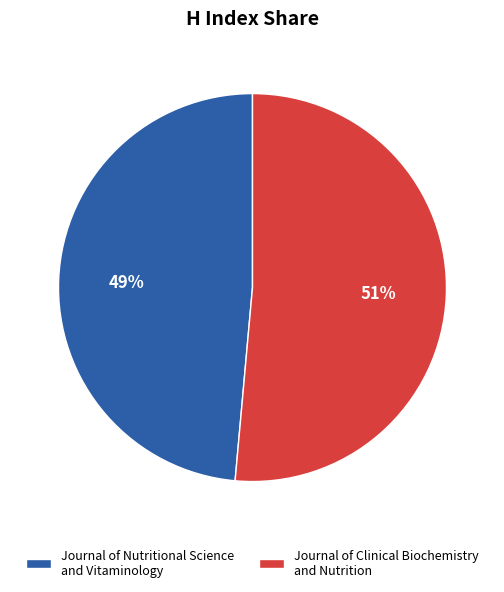

Which has a higher value, Journal of Nutritional Science and Vitaminology or Journal of Clinical Biochemistry and Nutrition?

Journal of Clinical Biochemistry and Nutrition